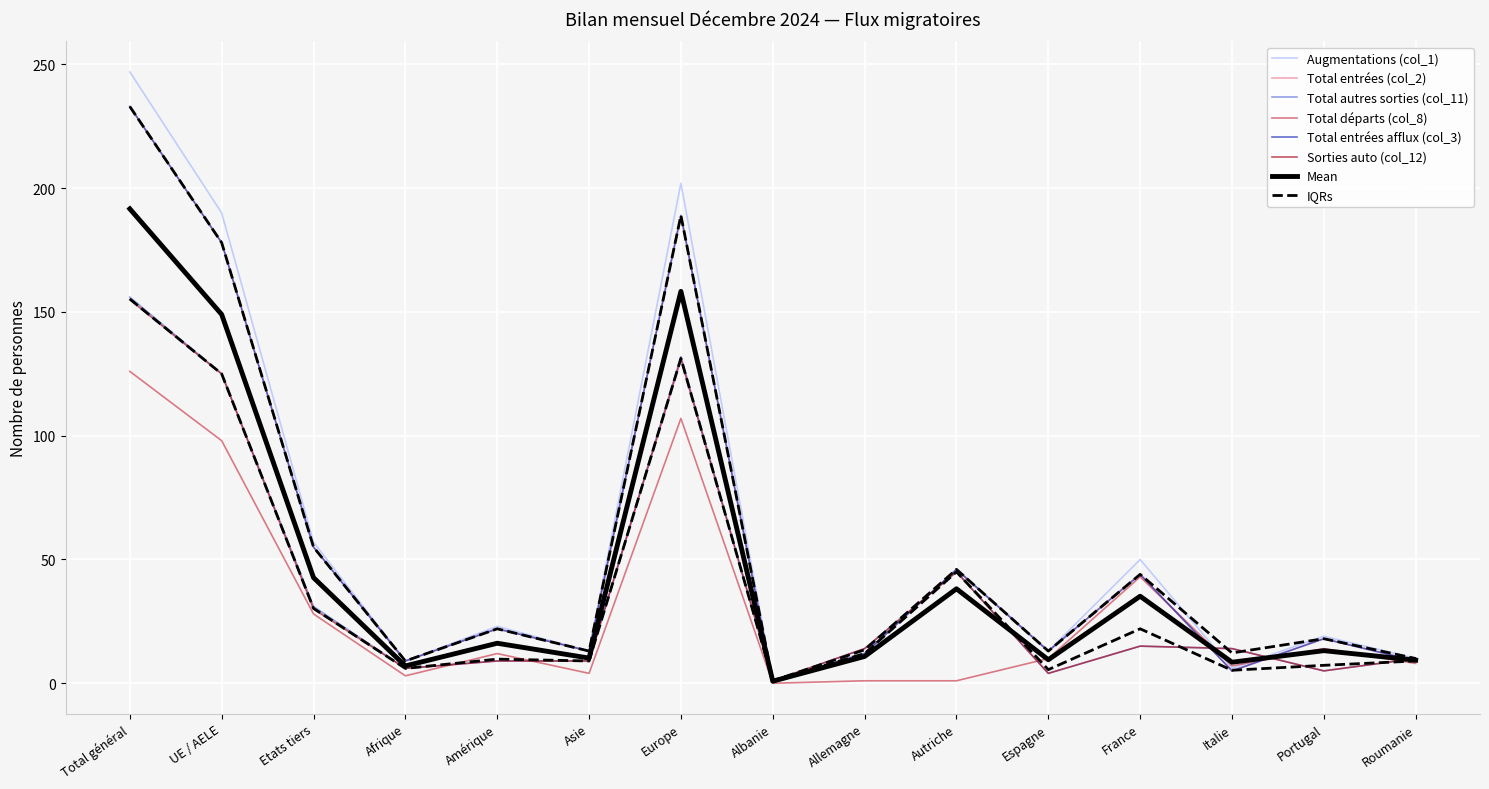

Reading left to right, transcribe all the data shown in this chart.

Augmentations (col_1): Total général=247	UE / AELE=190	Etats tiers=57	Afrique=9	Amérique=23	Asie=13	Europe=202	Albanie=1	Allemagne=12	Autriche=46	Espagne=13	France=50	Italie=6	Portugal=19	Roumanie=10
Total entrées (col_2): Total général=233	UE / AELE=178	Etats tiers=55	Afrique=9	Amérique=22	Asie=13	Europe=189	Albanie=1	Allemagne=12	Autriche=46	Espagne=13	France=44	Italie=5	Portugal=18	Roumanie=9
Total autres sorties (col_11): Total général=156	UE / AELE=125	Etats tiers=31	Afrique=6	Amérique=9	Asie=9	Europe=132	Albanie=1	Allemagne=14	Autriche=45	Espagne=4	France=15	Italie=14	Portugal=5	Roumanie=10
Total départs (col_8): Total général=126	UE / AELE=98	Etats tiers=28	Afrique=3	Amérique=12	Asie=4	Europe=107	Albanie=0	Allemagne=1	Autriche=1	Espagne=10	France=43	Italie=7	Portugal=14	Roumanie=8
Total entrées afflux (col_3): Total général=233	UE / AELE=178	Etats tiers=55	Afrique=9	Amérique=22	Asie=13	Europe=189	Albanie=1	Allemagne=12	Autriche=46	Espagne=13	France=44	Italie=5	Portugal=18	Roumanie=9
Sorties auto (col_12): Total général=155	UE / AELE=125	Etats tiers=30	Afrique=6	Amérique=9	Asie=9	Europe=131	Albanie=1	Allemagne=14	Autriche=45	Espagne=4	France=15	Italie=14	Portugal=5	Roumanie=10